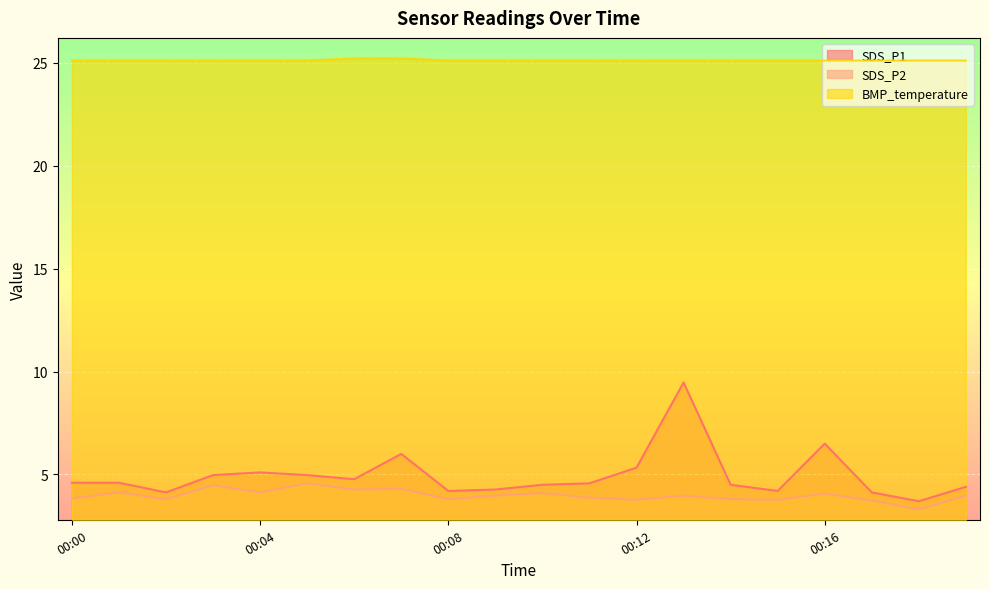

Reading left to right, list all the values displayed in this chart.

SDS_P1: 00:00=4.6	00:01=4.6	00:02=4.1	00:03=5.0	00:04=5.1	00:05=5.0	00:06=4.8	00:07=6.0	00:08=4.2	00:09=4.3	00:10=4.5	00:11=4.6	00:12=5.3	00:13=9.5	00:14=4.5	00:15=4.2	00:16=6.5	00:17=4.1	00:18=3.7	00:19=4.4
SDS_P2: 00:00=3.8	00:01=4.1	00:02=3.8	00:03=4.5	00:04=4.1	00:05=4.6	00:06=4.3	00:07=4.3	00:08=3.8	00:09=4.0	00:10=4.1	00:11=3.9	00:12=3.8	00:13=4.0	00:14=3.8	00:15=3.8	00:16=4.1	00:17=3.7	00:18=3.3	00:19=4.0
BMP_temperature: 00:00=25.1	00:01=25.1	00:02=25.1	00:03=25.1	00:04=25.1	00:05=25.1	00:06=25.2	00:07=25.2	00:08=25.1	00:09=25.1	00:10=25.1	00:11=25.1	00:12=25.1	00:13=25.1	00:14=25.1	00:15=25.1	00:16=25.1	00:17=25.1	00:18=25.1	00:19=25.1